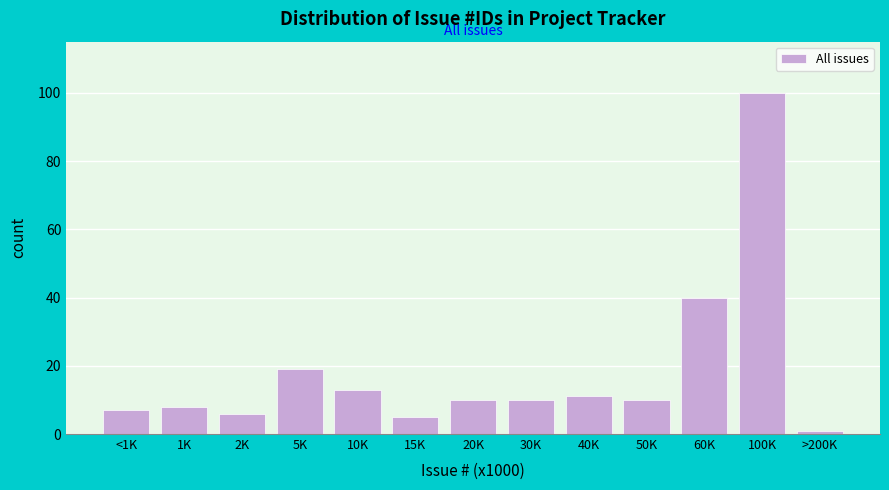

Reading left to right, extract all data points from this chart.

<1K=7	1K=8	2K=6	5K=19	10K=13	15K=5	20K=10	30K=10	40K=11	50K=10	60K=40	100K=100	>200K=1